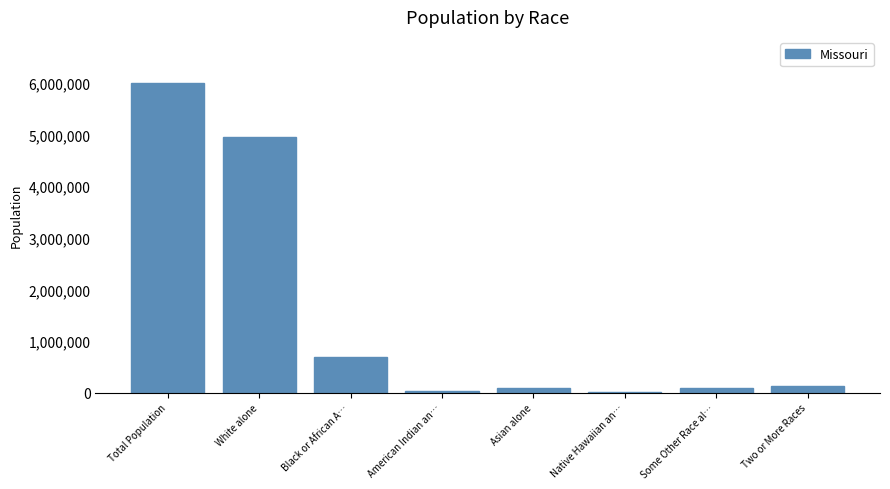

Which has a higher value, Asian alone or Black or African A…?

Black or African A…